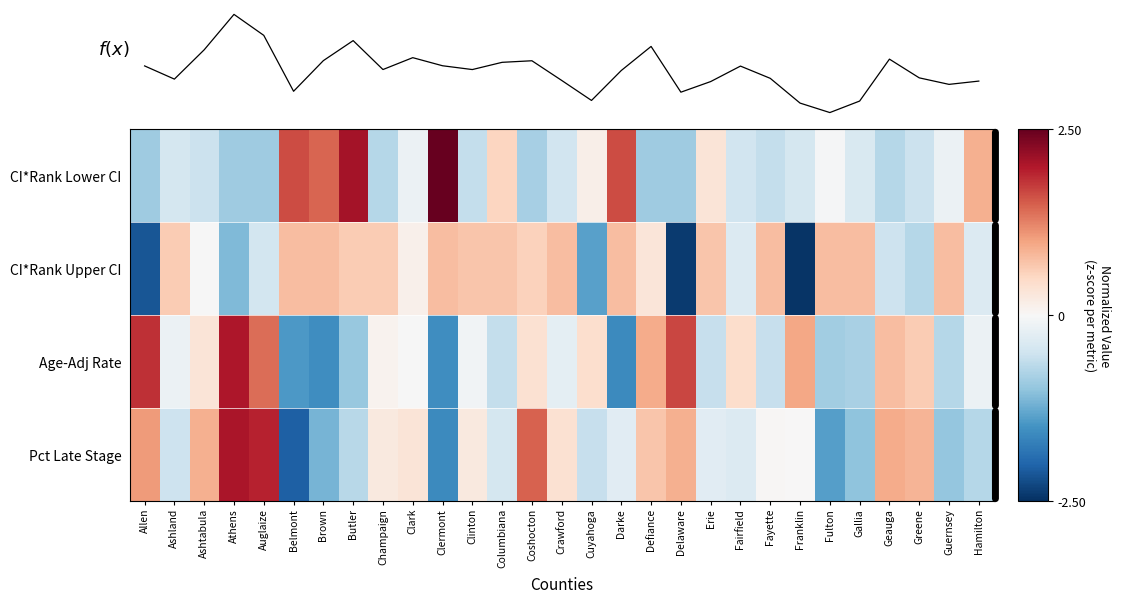

At which label does Pct Late Stage reach its minimum?

Belmont